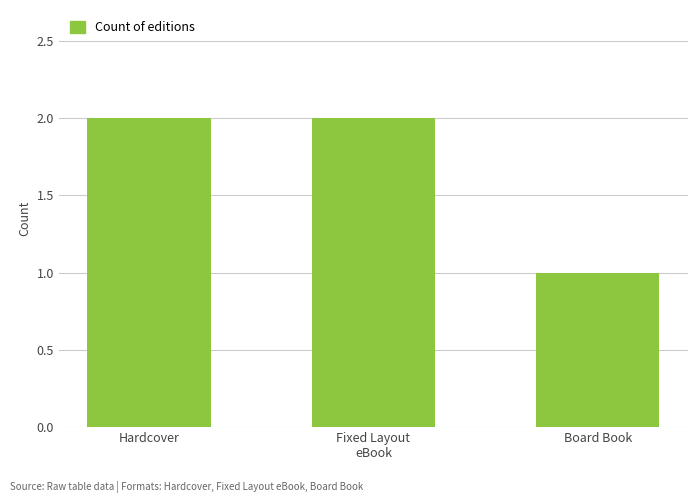

What is the value of the 3rd bar from the left?

1